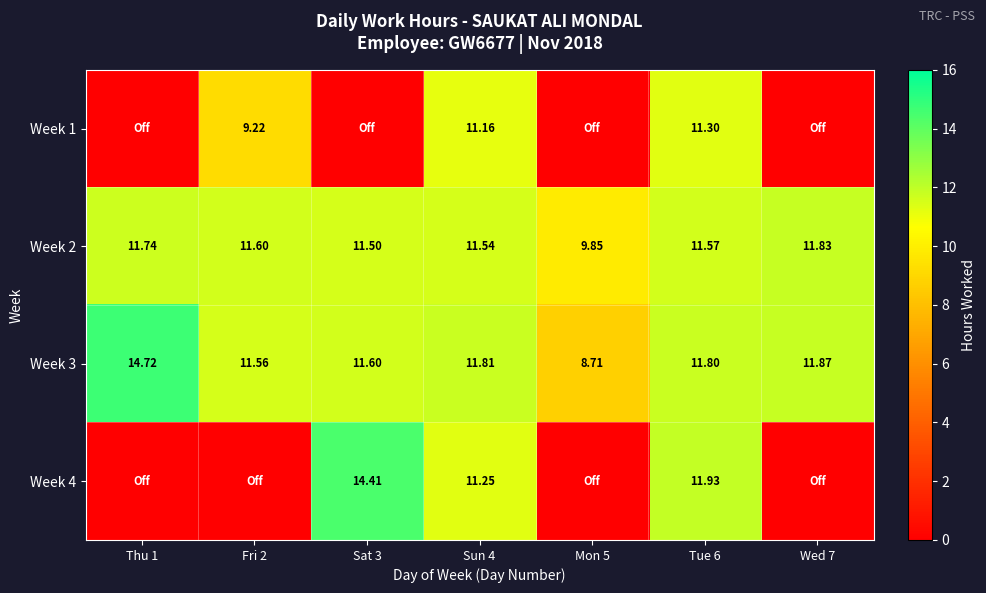

What is the lowest value of the Week 3 series?

8.7